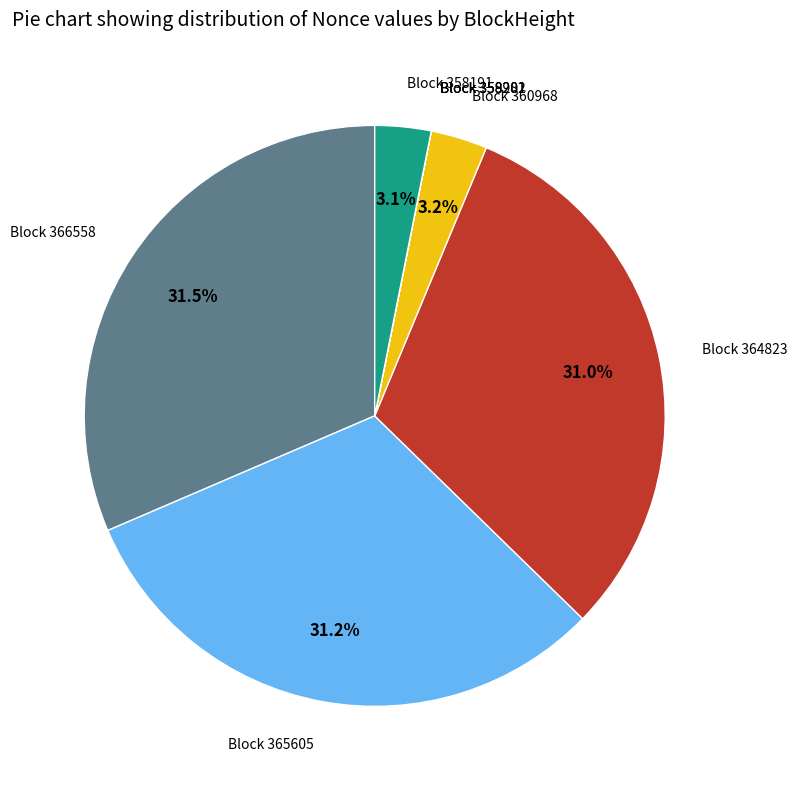

Is there any slice that represents more than half of the pie?

No